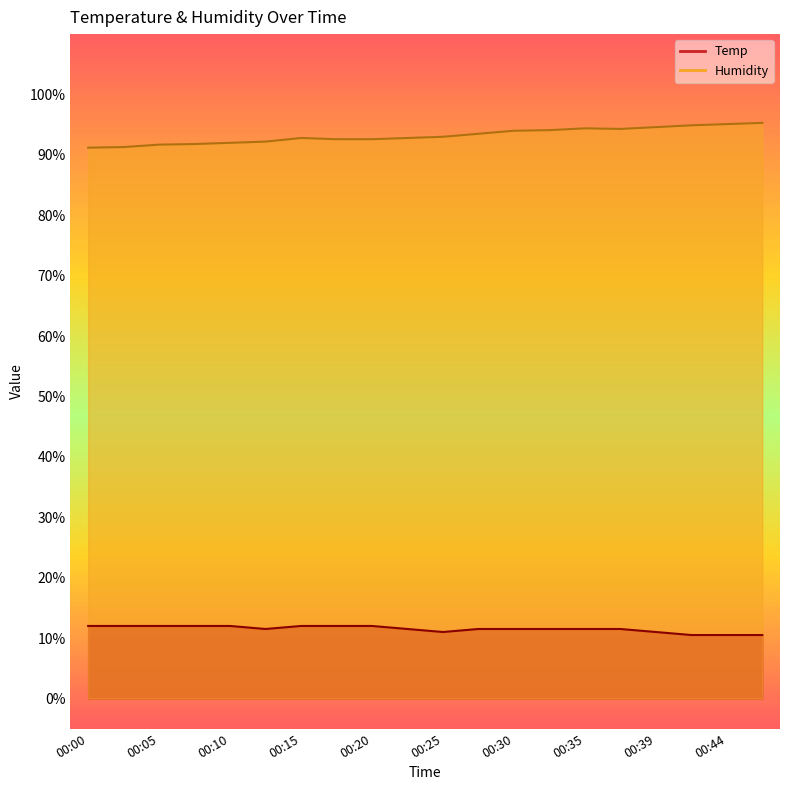

At which label does Humidity first exceed 93?

00:27